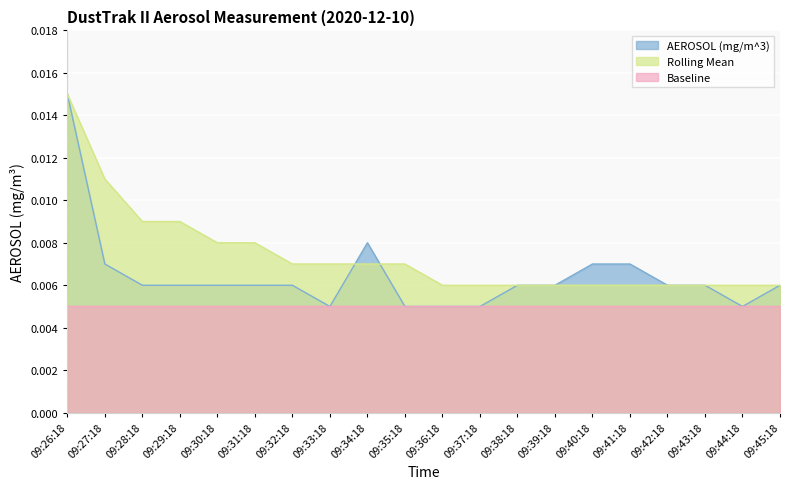

At which label does AEROSOL (mg/m^3) reach its minimum?

09:33:18